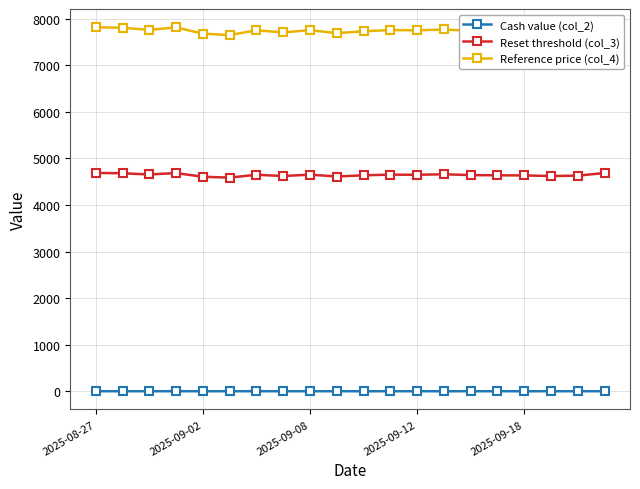

How many lines are shown in the chart?

3